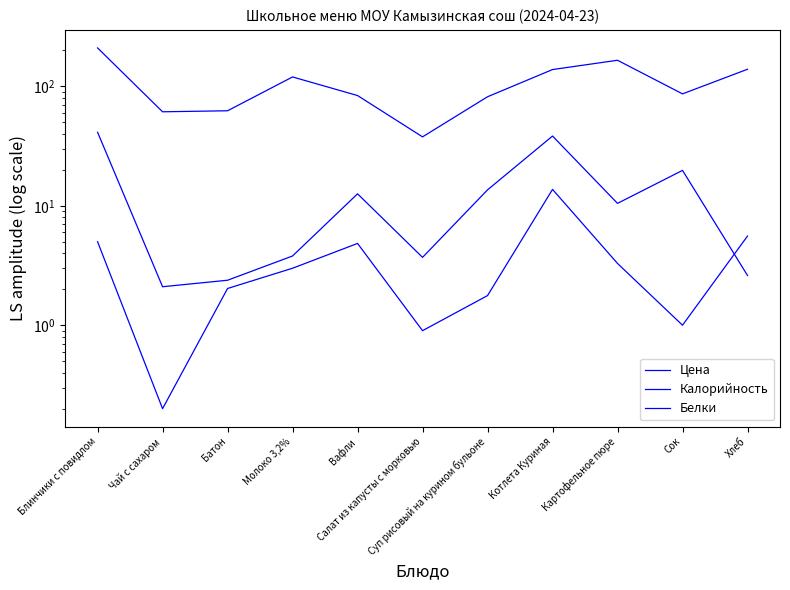

Between Молоко 3,2% and Суп рисовый на курином бульоне, which is larger?

Суп рисовый на курином бульоне